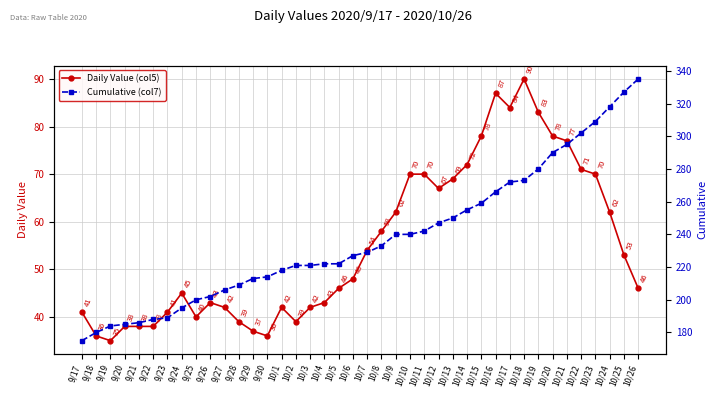

Which label corresponds to the smallest value in the chart?

9/19